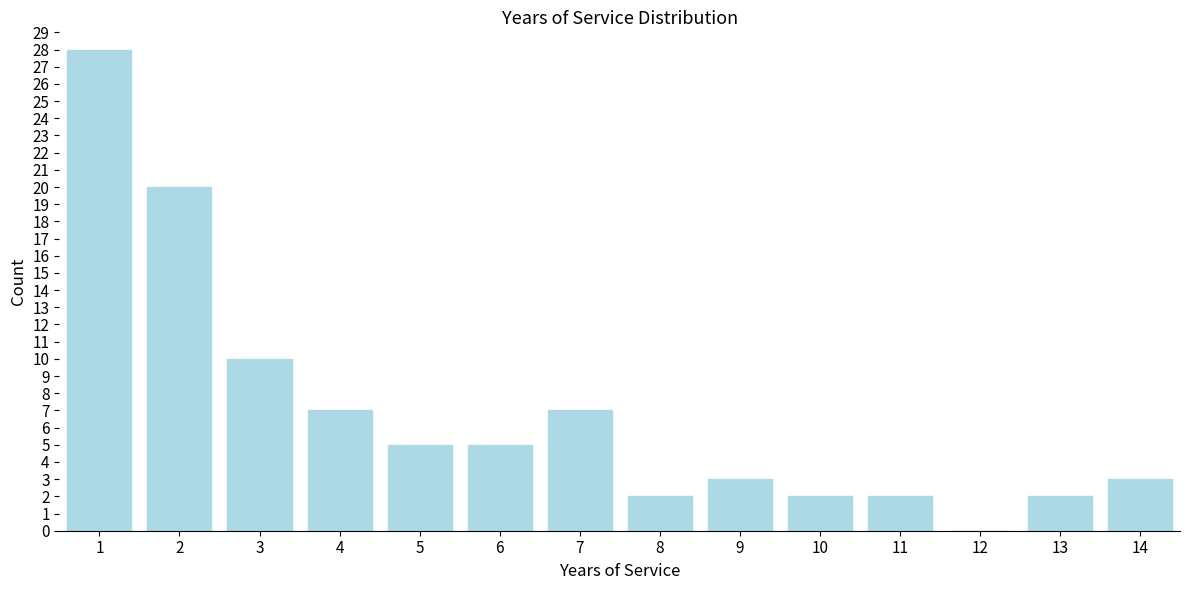

Reading left to right, what are all the values shown in this chart?

1=28	2=20	3=10	4=7	5=5	6=5	7=7	8=2	9=3	10=2	11=2	12=0	13=2	14=3